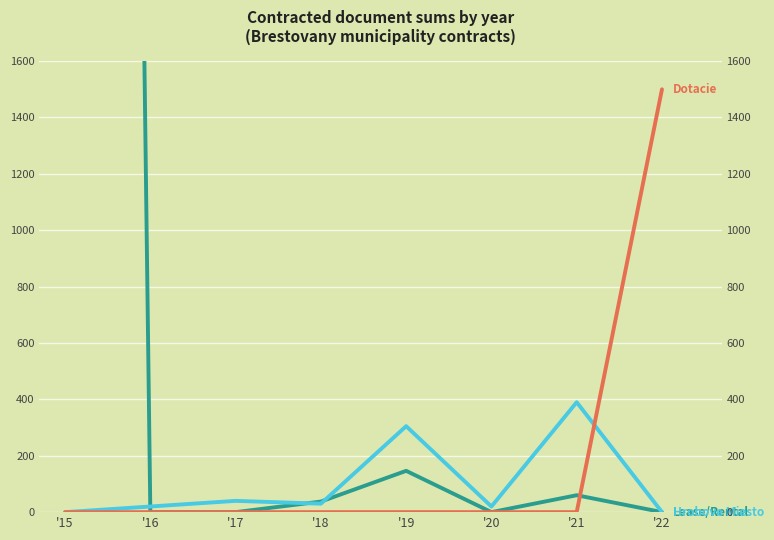

What is the spread (max minus min) of values at '18?

37.5